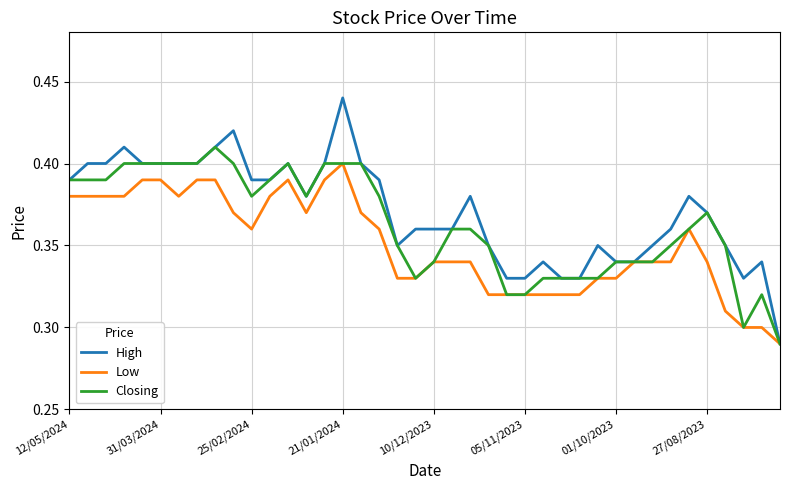

Which series has the largest range (max minus min)?

High